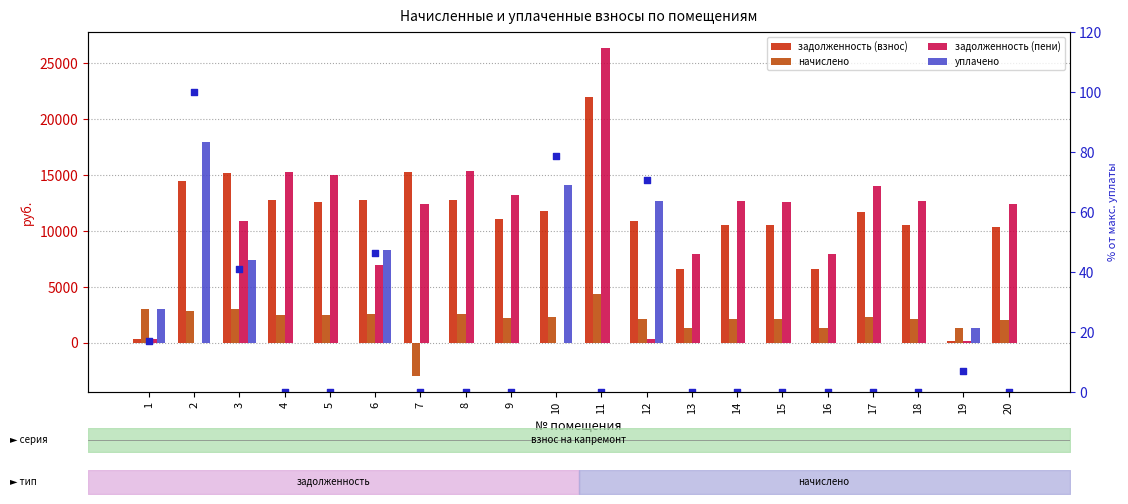

Is the value of начислено at 13 greater than the value of задолженность (пени) at 2?

Yes